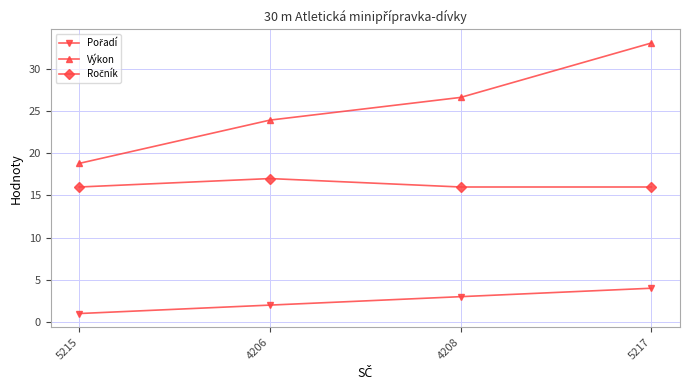

At which label does Výkon first exceed 26?

4208